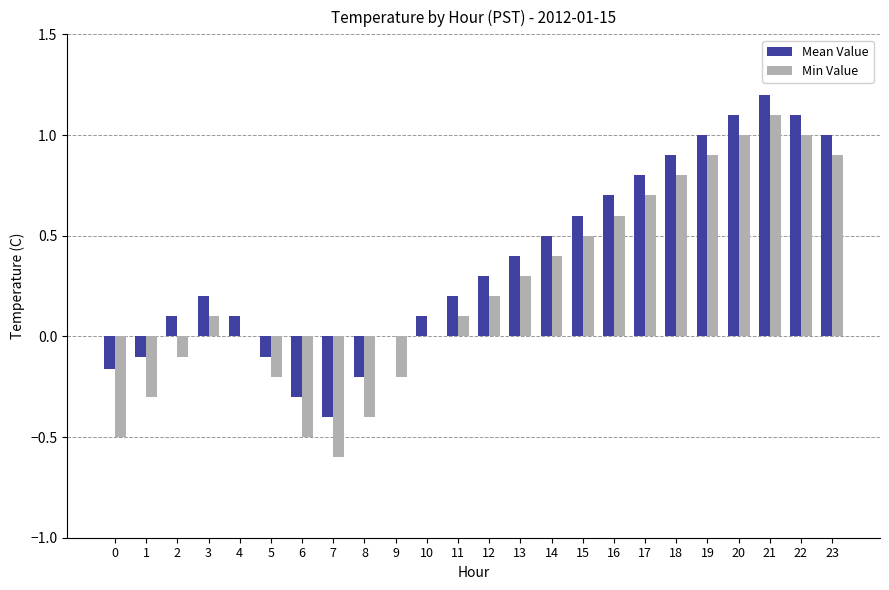

Count the number of data series in this chart.

2